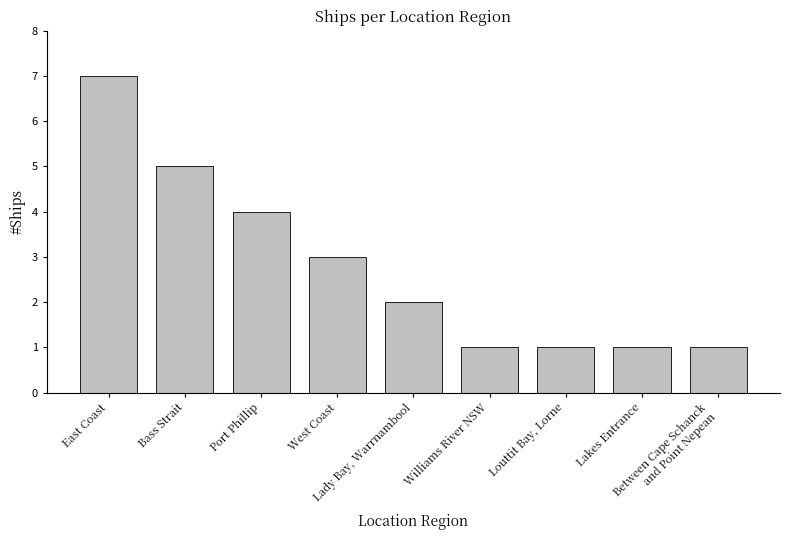

What is the label of the 5th bar from the left?

Lady Bay, Warrnambool